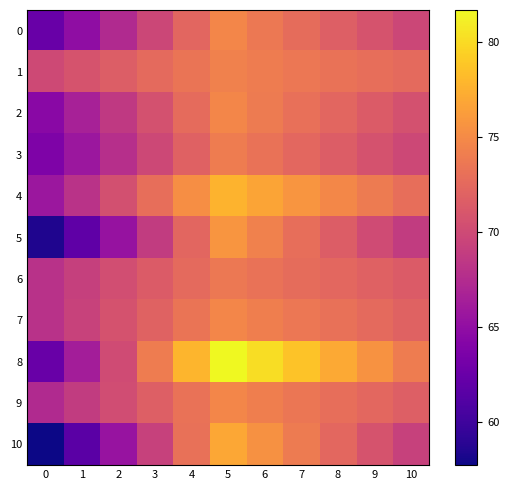

Reading right to left, list all the values displayed in this chart.

0: 10=69.8	9=70.8	8=71.7	7=72.7	6=73.7	5=74.7	4=72.2	3=69.8	2=67.3	1=64.9	0=62.4
1: 10=72.5	9=72.9	8=73.2	7=73.6	6=73.9	5=74.3	4=73.4	3=72.5	2=71.7	1=70.8	0=69.9
2: 10=70.6	9=71.4	8=72.3	7=73.1	6=73.9	5=74.7	4=72.7	3=70.6	2=68.6	1=66.5	0=64.5
3: 10=69.9	9=70.7	8=71.5	7=72.4	6=73.2	5=74.0	4=71.9	3=69.9	2=67.8	1=65.8	0=63.7
4: 10=72.9	9=73.9	8=74.8	7=75.8	6=76.7	5=77.7	4=75.3	3=72.9	2=70.5	1=68.1	0=65.7
5: 10=68.8	9=70.2	8=71.5	7=72.9	6=74.3	5=75.7	4=72.2	3=68.8	2=65.3	1=61.9	0=58.4
6: 10=71.4	9=71.9	8=72.3	7=72.8	6=73.2	5=73.7	4=72.6	3=71.4	2=70.3	1=69.1	0=68.0
7: 10=72.0	9=72.6	8=73.1	7=73.6	6=74.2	5=74.7	4=73.4	3=72.0	2=70.7	1=69.3	0=68.0
8: 10=74.0	9=75.5	8=77.1	7=78.6	6=80.2	5=81.7	4=77.8	3=74.0	2=70.1	1=66.3	0=62.4
9: 10=71.7	9=72.3	8=72.9	7=73.5	6=74.1	5=74.7	4=73.2	3=71.7	2=70.3	1=68.8	0=67.3
10: 10=69.3	9=70.8	8=72.4	7=73.9	6=75.5	5=77.0	4=73.1	3=69.3	2=65.4	1=61.6	0=57.7